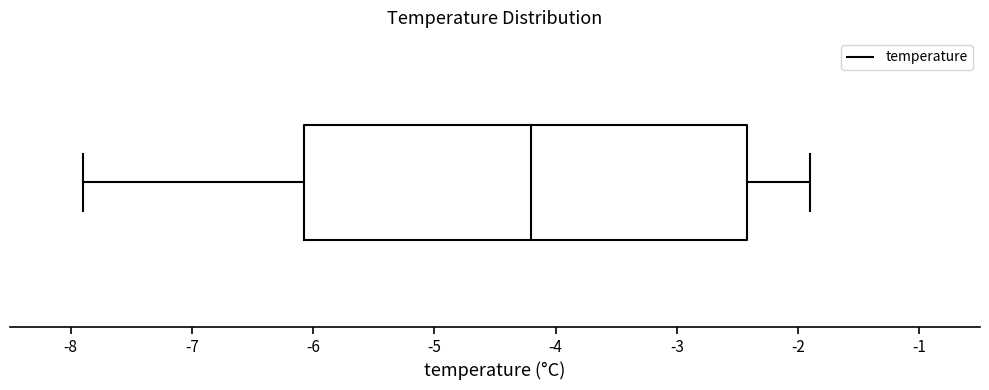

Read this box plot against the x-axis: the position of the median line, the range covered by the box, and the ends of both whiskers. The values are not printed on the chart, so give them approximately, as read against the axis.

median -4.2, box -6.1 to -2.4, whiskers -7.9 to -1.9